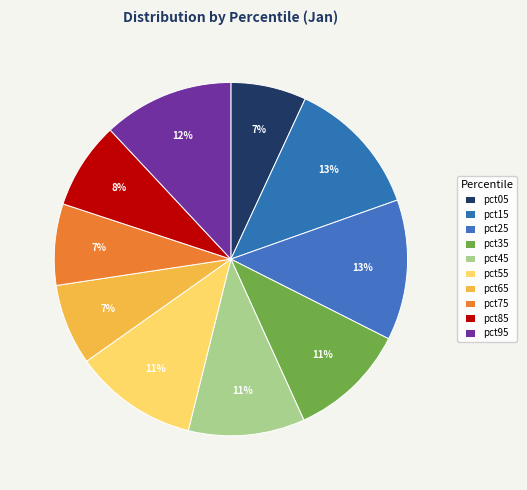

What percentage do pct85 and pct15 together represent?

20.6%